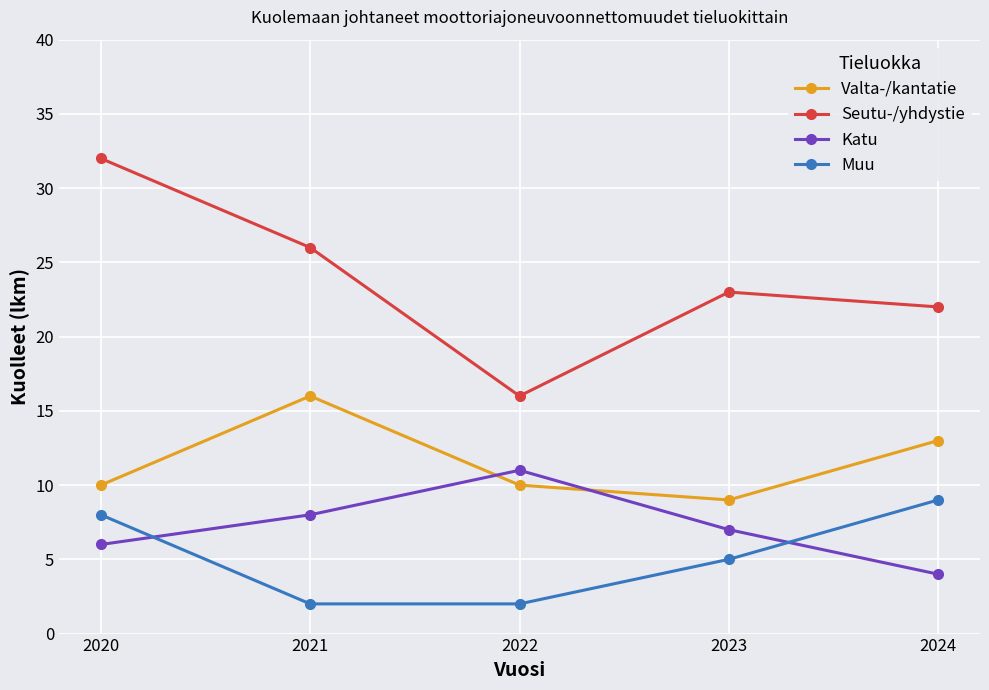

Which series ends up on top after the final intersection of Katu and Valta-/kantatie?

Valta-/kantatie